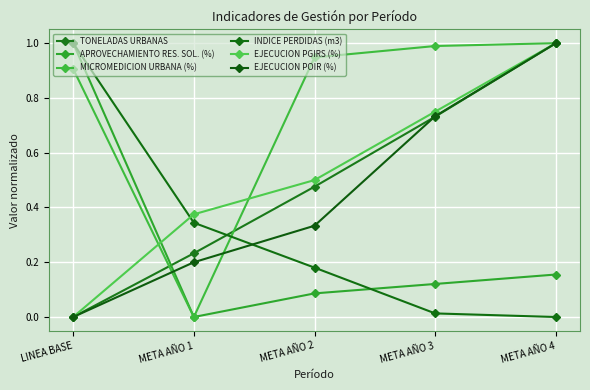

Does the chart have visible grid lines?

Yes